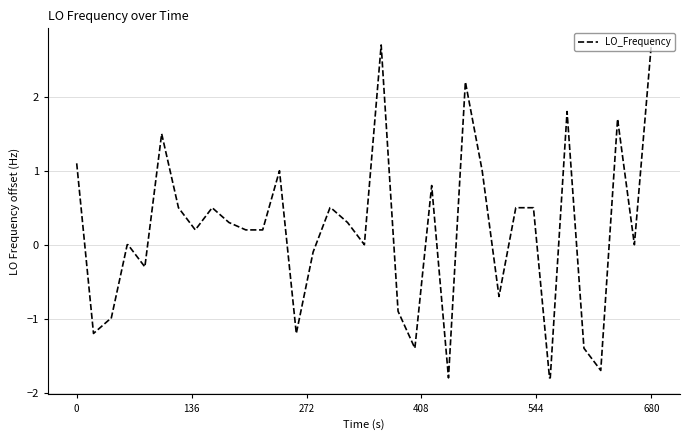

What is the difference between the maximum and minimum values?

4.5